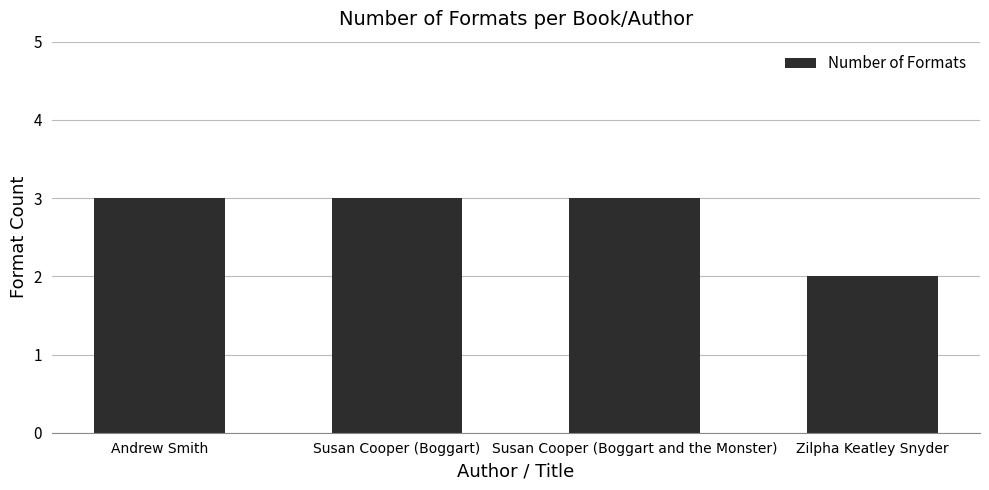

How many series are shown in this chart?

1